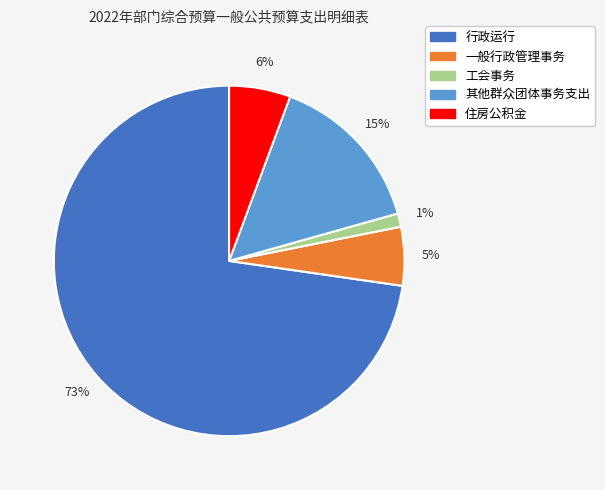

Count the number of slices in the pie.

5